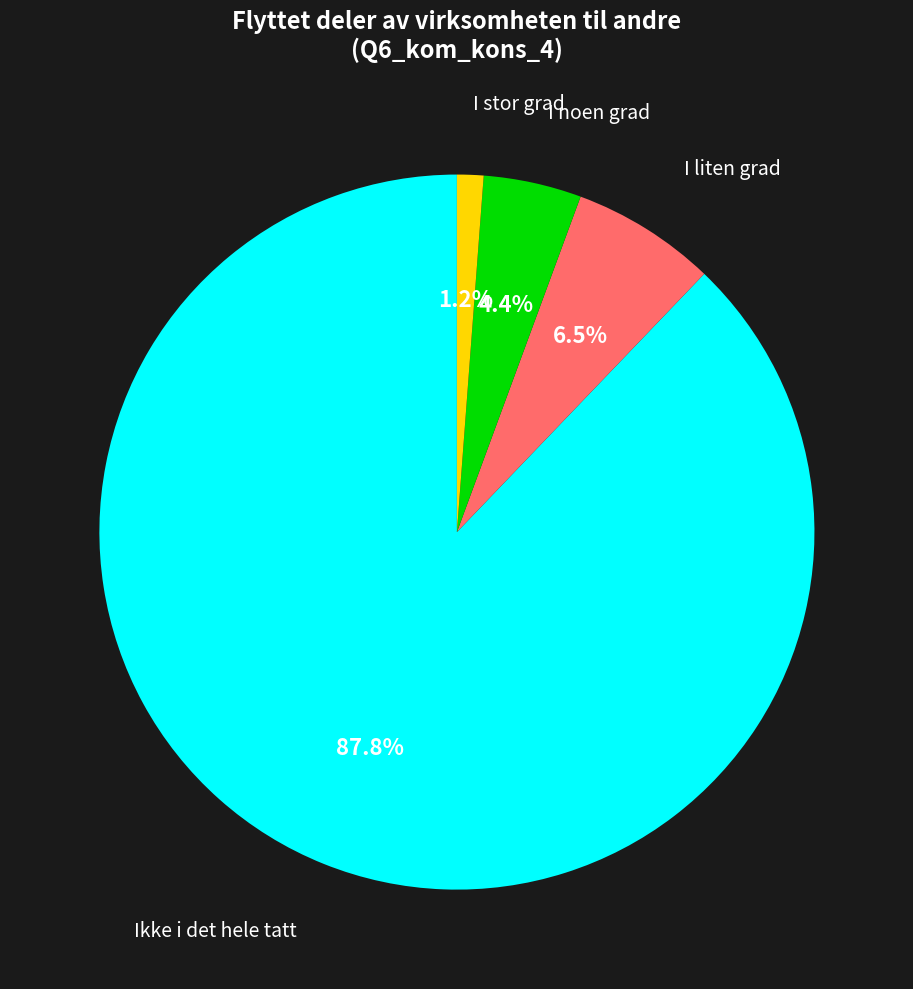

True or false: I liten grad accounts for 17% of the total.

False